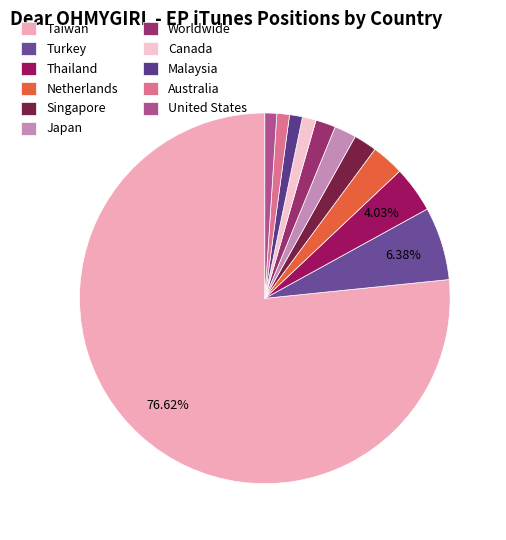

Do United States and Turkey together represent more than half of the pie?

No